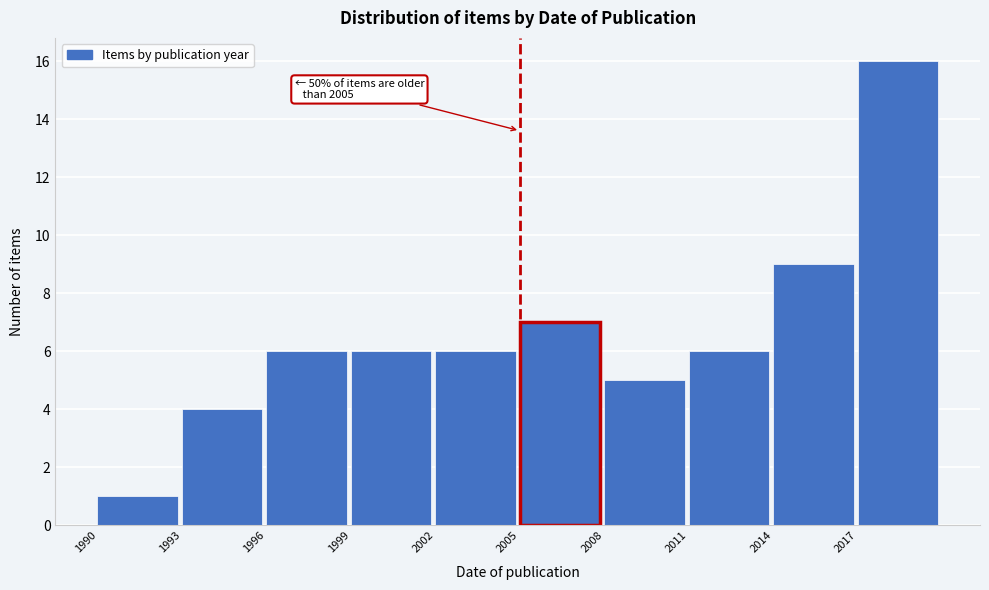

Which range on the x-axis has the tallest bar?

2017 to 2020